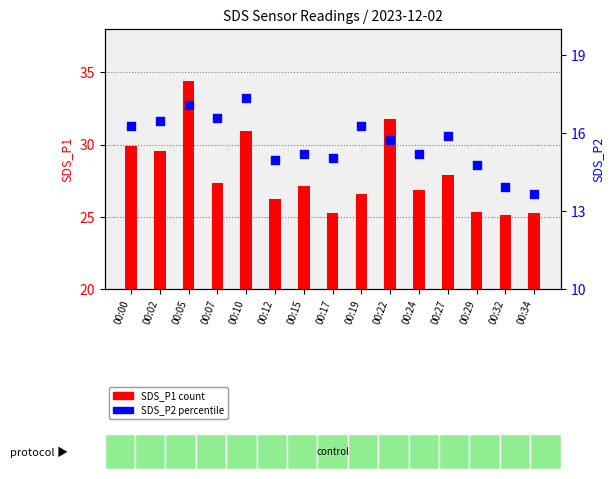

Which series has the largest Y range (max minus min)?

SDS_P1